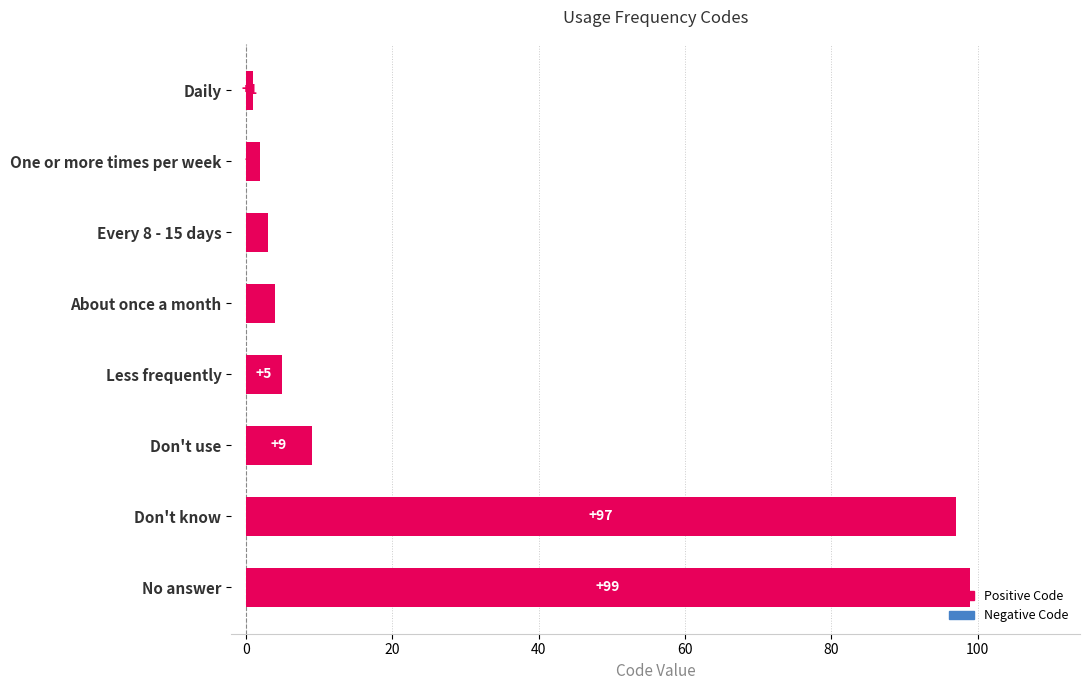

Where is the data nearest to the value 50?

Don't use